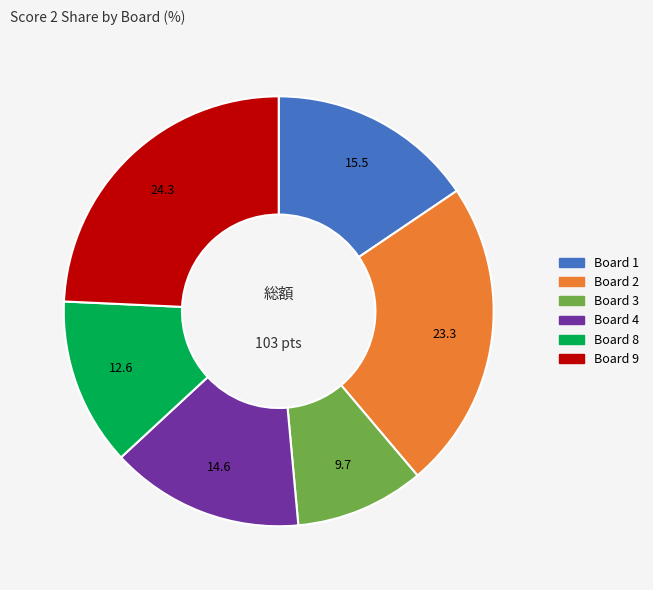

Count the number of slices in the pie.

6